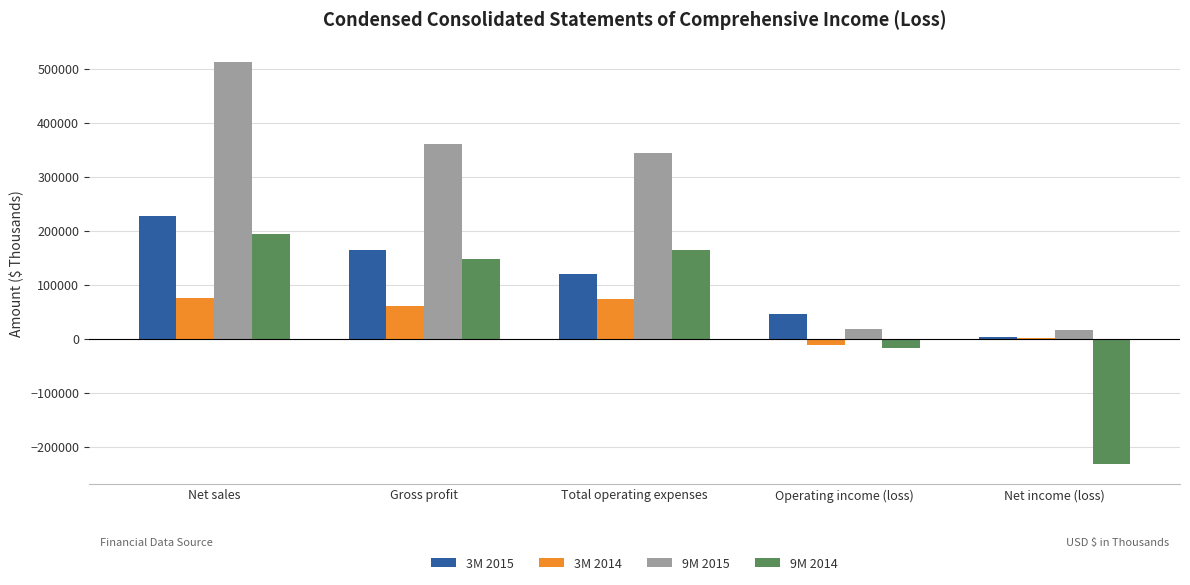

What is the sum of the 9M 2015 values at Net sales and Gross profit?

873083